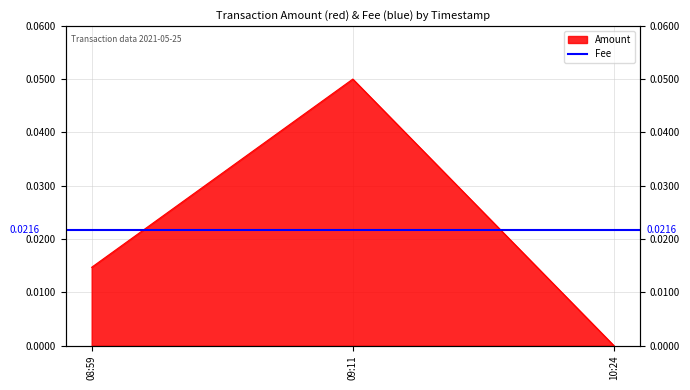

How many lines are shown in the chart?

1